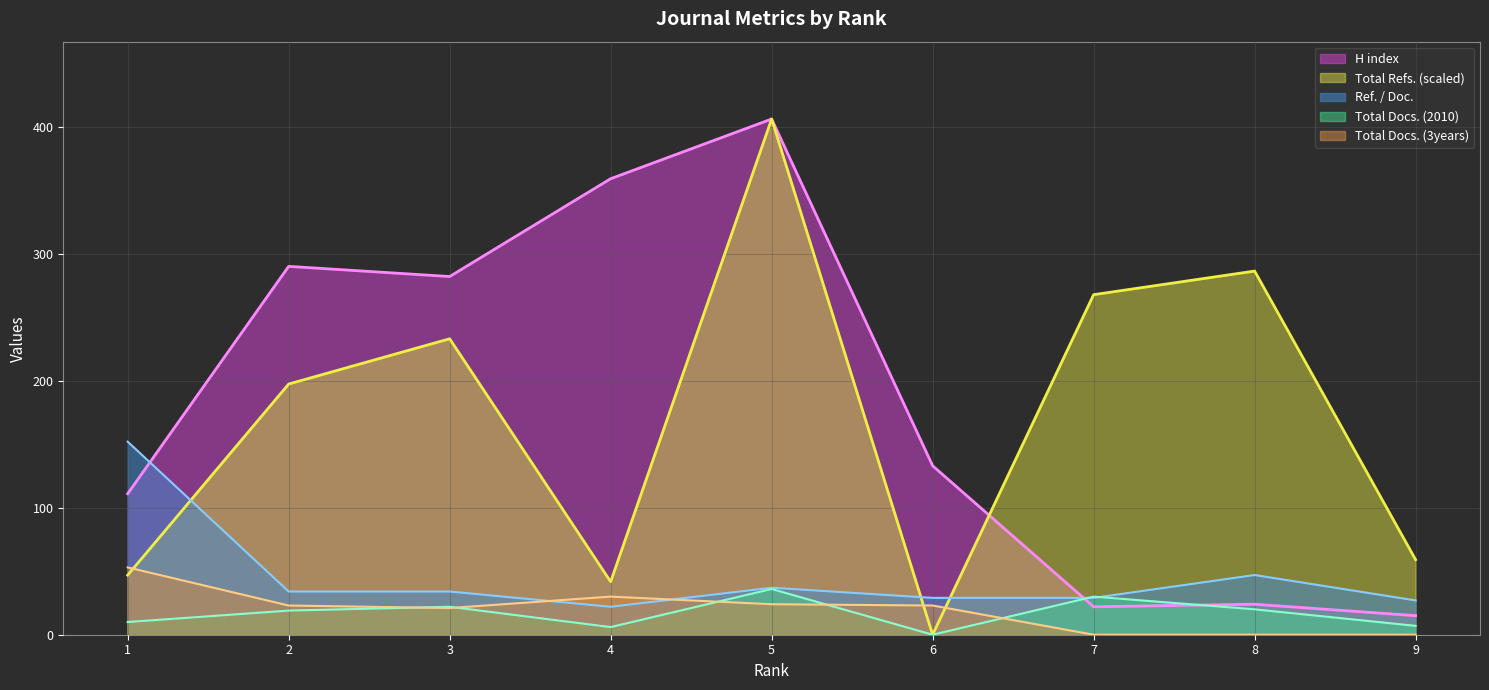

At how many categories does at least one series exceed 298?

2